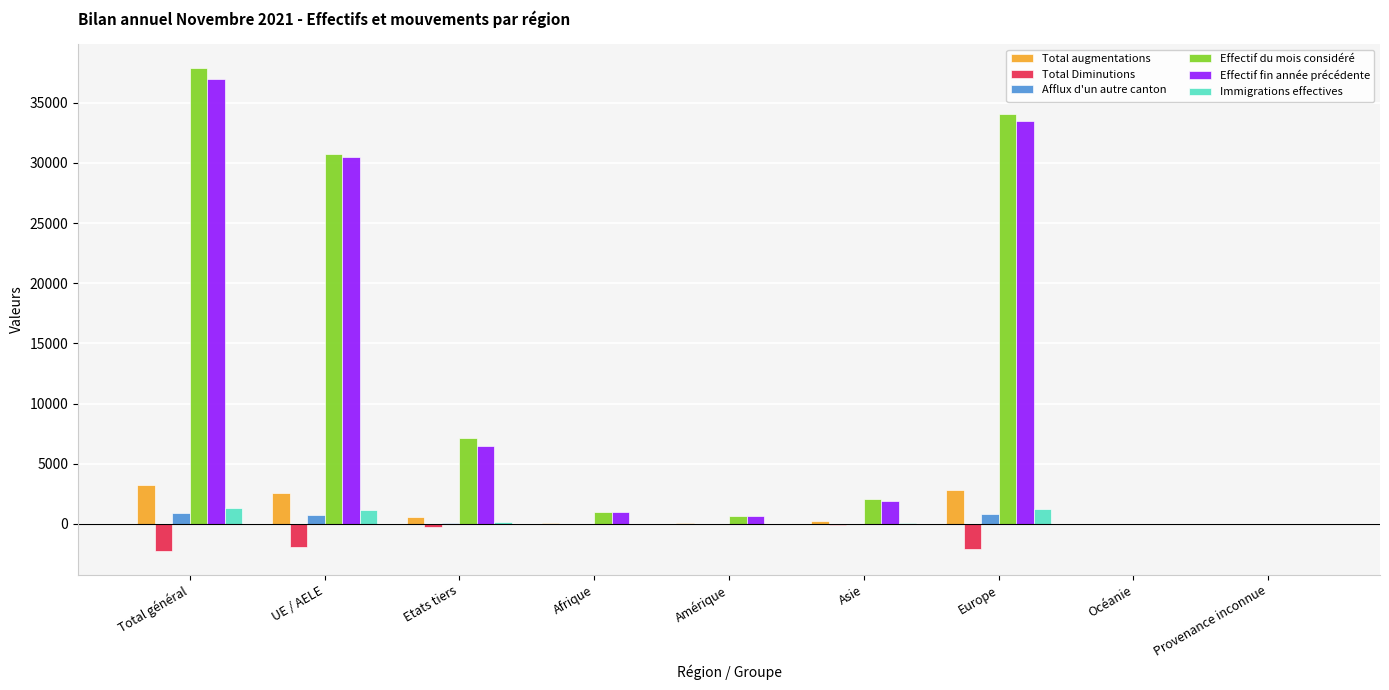

At which category is the sum across all series the highest?

Total général